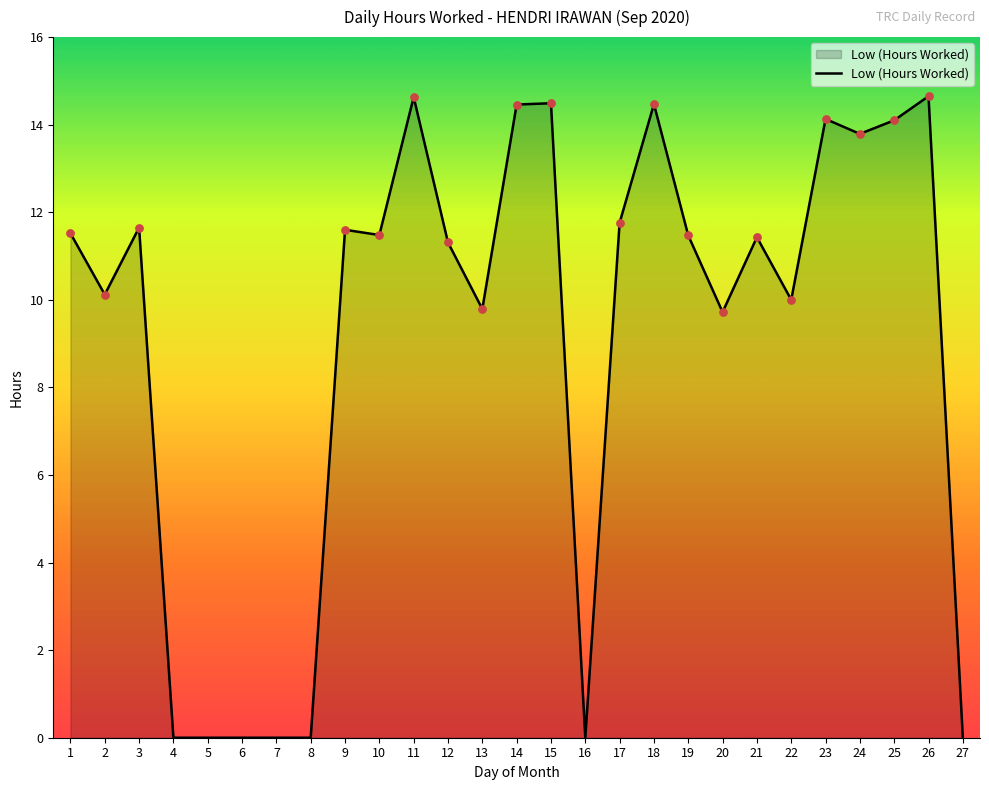

Which has a higher value, 1 or 18?

18